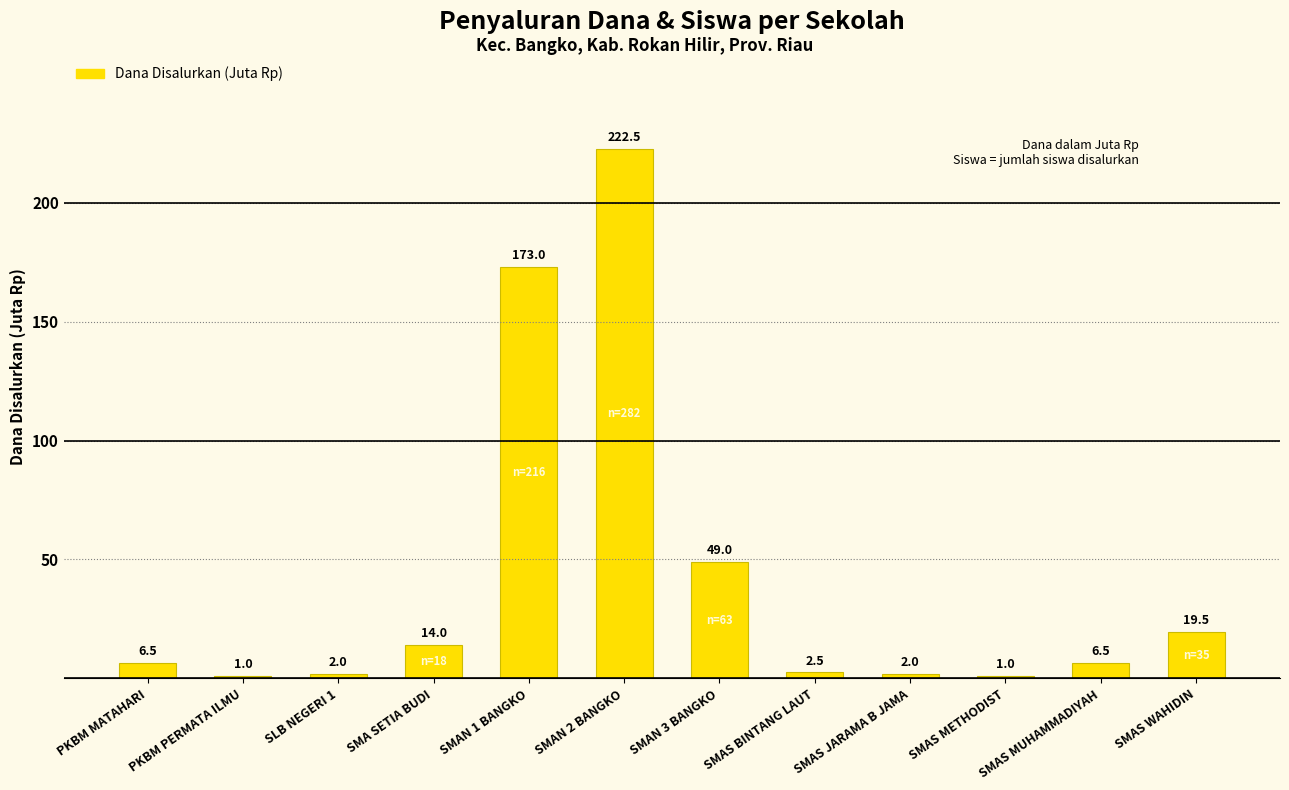

Reading left to right, extract all data points from this chart.

6.5	1.0	2.0	14.0	173.0	222.5	49.0	2.5	2.0	1.0	6.5	19.5